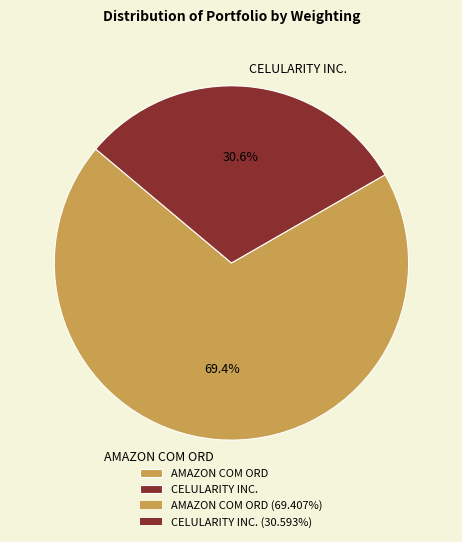

Is the sum of CELULARITY INC. and AMAZON COM ORD greater than half?

Yes